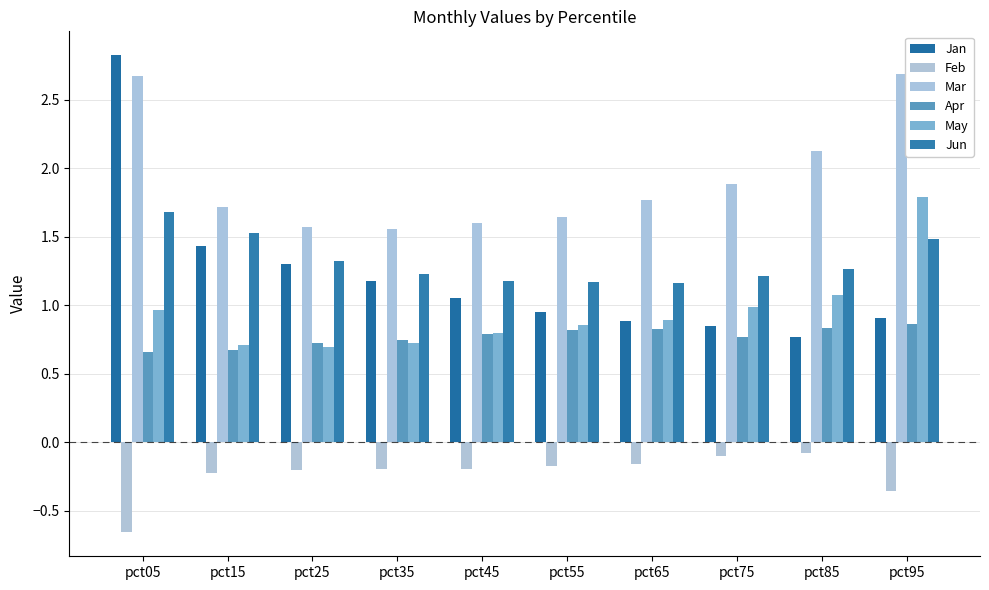

What is the total value across all series at pct55?

5.3